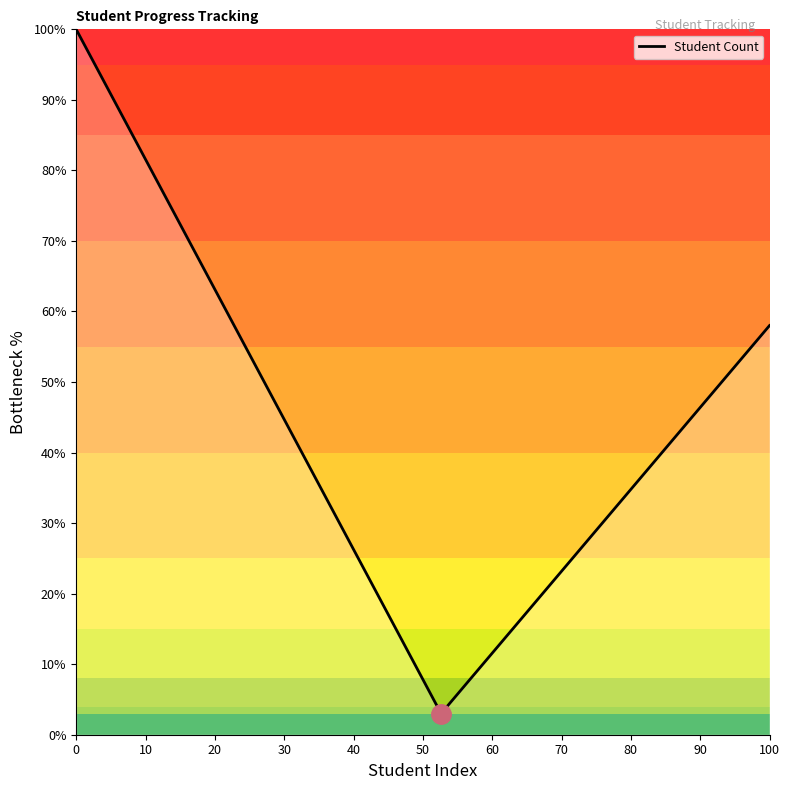

What is the difference between the maximum and minimum values?

97.0